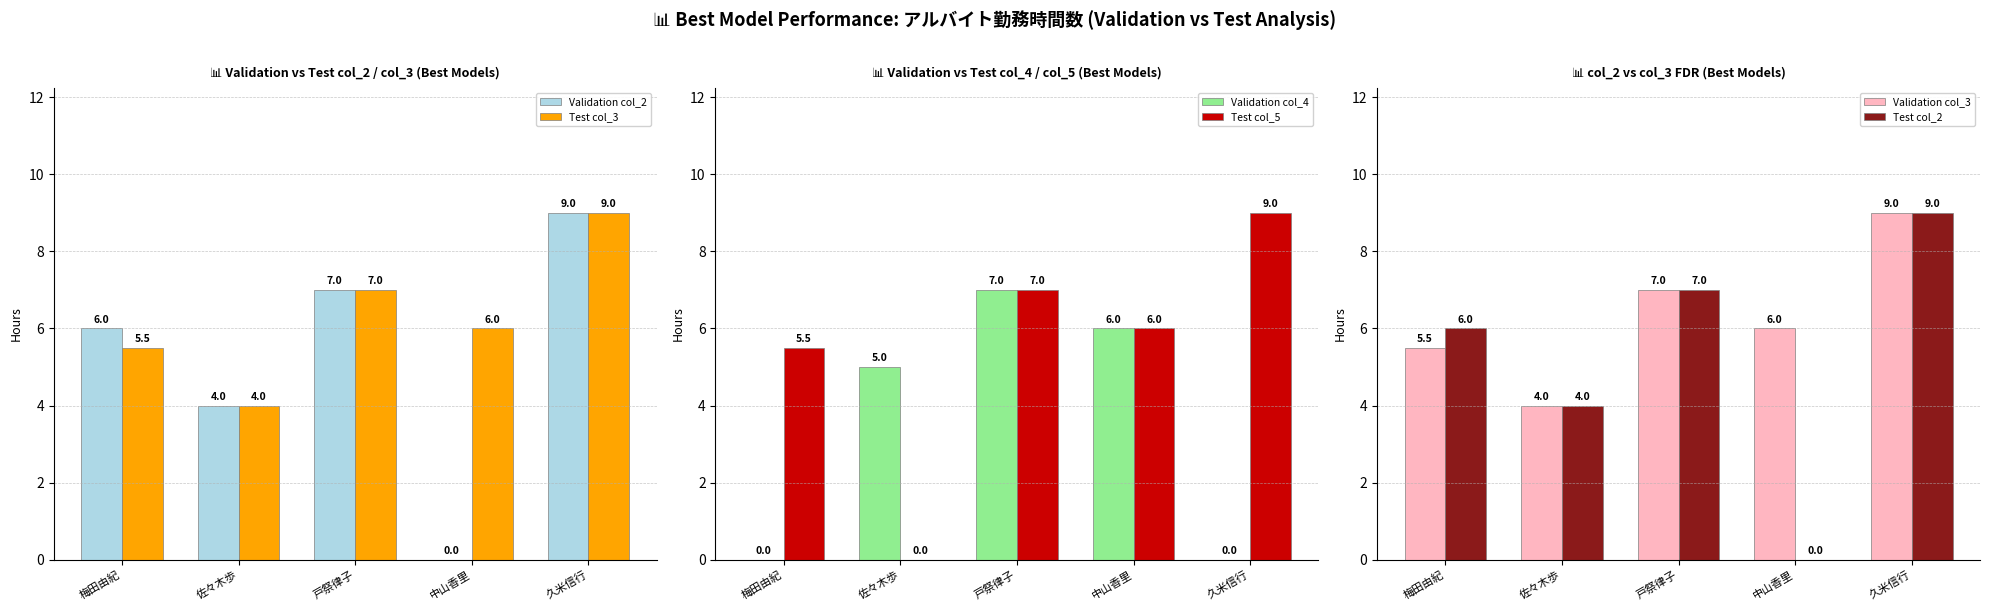

What is the difference between the Validation col_2 values at 戸祭律子 and 久米信行?

2.0